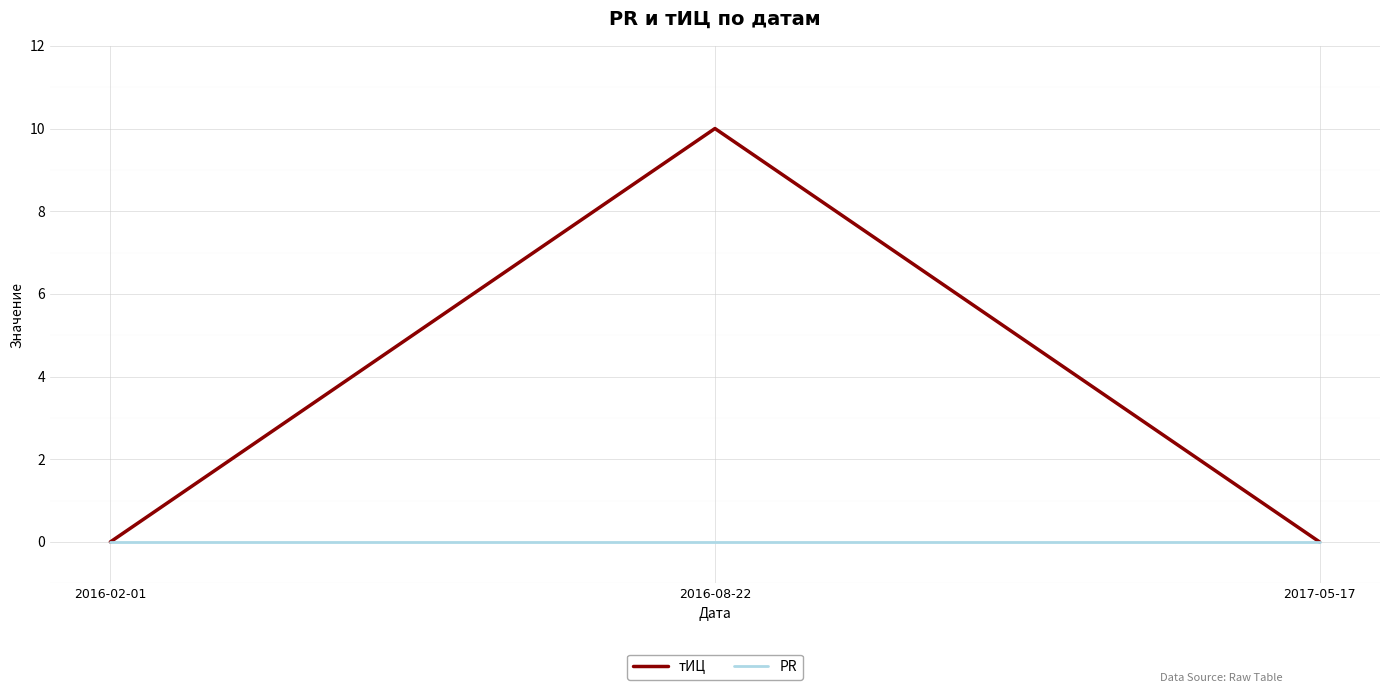

Reading left to right, transcribe all the data shown in this chart.

тИЦ: 2016-02-01=0	2016-08-22=10	2017-05-17=0
PR: 2016-02-01=0	2016-08-22=0	2017-05-17=0